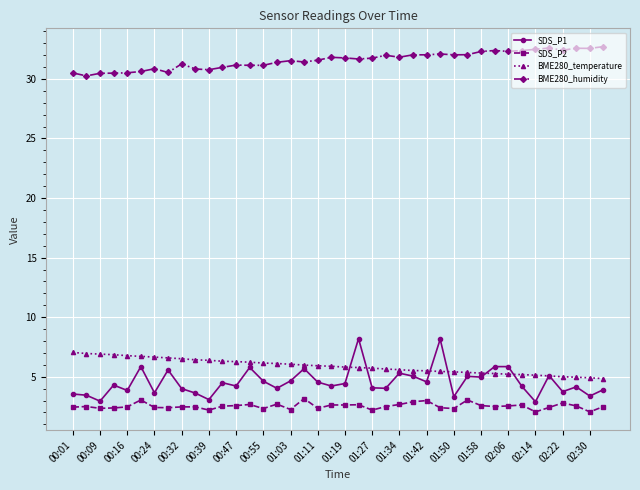

What is the value of the SDS_P2 point at the 4th from the left?

2.4